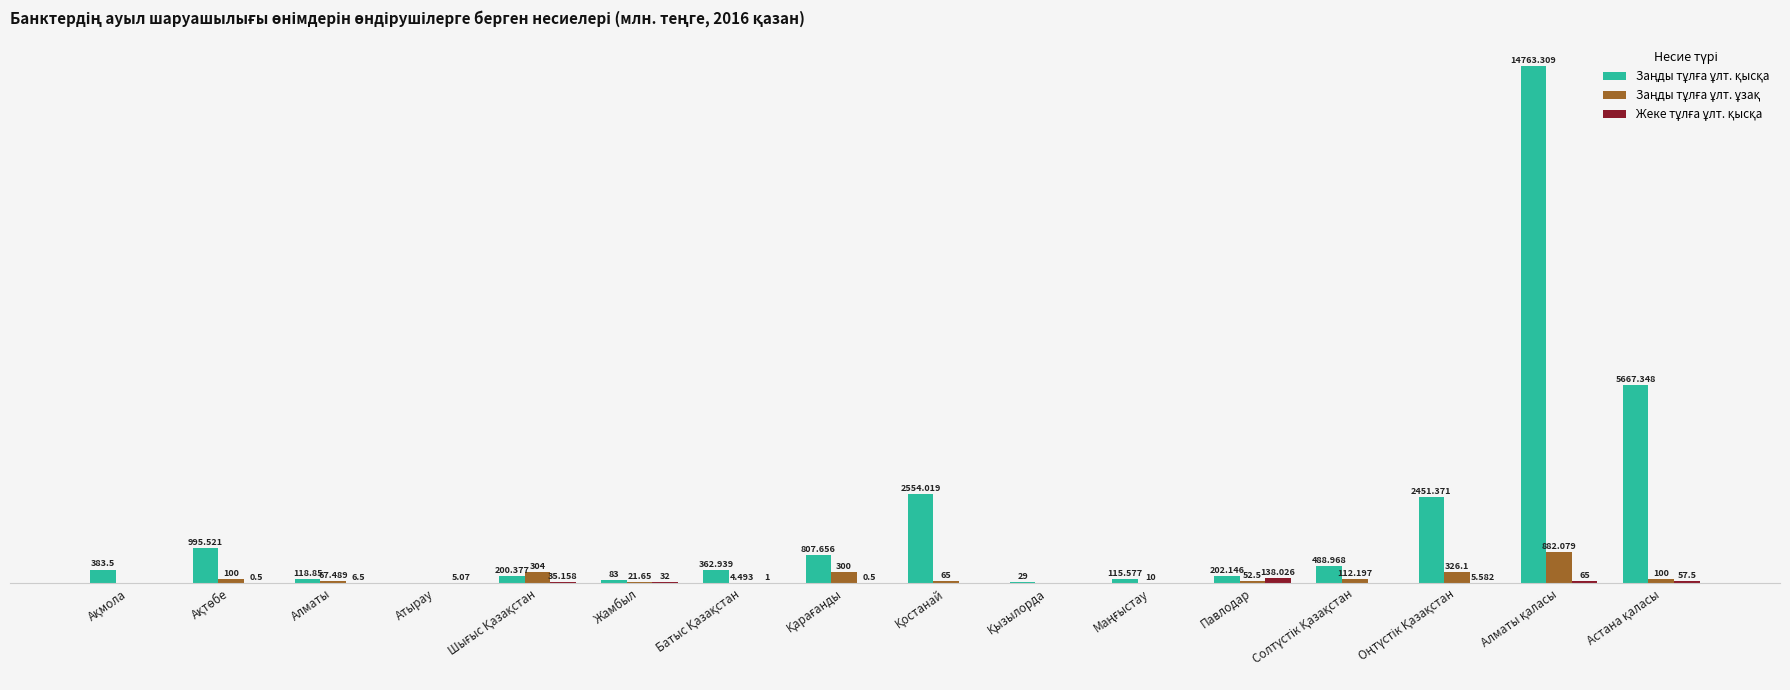

What is the greatest value displayed?

14763.3